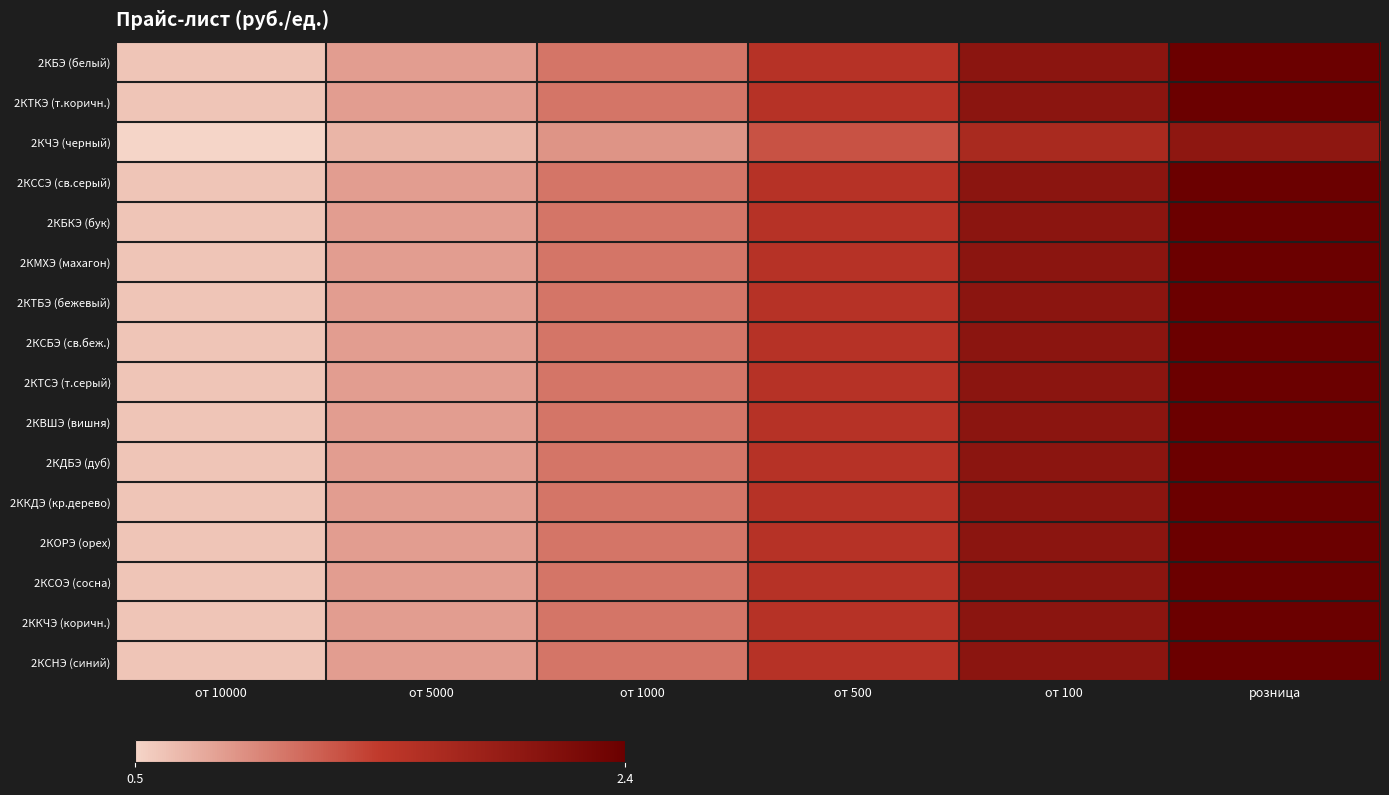

Reading left to right, list all the values displayed in this chart.

2КБЭ (белый): от 10000=0.6	от 5000=0.8	от 1000=1.1	от 500=1.6	от 100=2.0	розница=2.4
2КТКЭ (т.коричн.): от 10000=0.6	от 5000=0.8	от 1000=1.1	от 500=1.6	от 100=2.0	розница=2.4
2КЧЭ (черный): от 10000=0.5	от 5000=0.7	от 1000=0.9	от 500=1.3	от 100=1.7	розница=2.0
2КССЭ (св.серый): от 10000=0.6	от 5000=0.8	от 1000=1.1	от 500=1.6	от 100=2.0	розница=2.4
2КБКЭ (бук): от 10000=0.6	от 5000=0.8	от 1000=1.1	от 500=1.6	от 100=2.0	розница=2.4
2КМХЭ (махагон): от 10000=0.6	от 5000=0.8	от 1000=1.1	от 500=1.6	от 100=2.0	розница=2.4
2КТБЭ (бежевый): от 10000=0.6	от 5000=0.8	от 1000=1.1	от 500=1.6	от 100=2.0	розница=2.4
2КСБЭ (св.беж.): от 10000=0.6	от 5000=0.8	от 1000=1.1	от 500=1.6	от 100=2.0	розница=2.4
2КТСЭ (т.серый): от 10000=0.6	от 5000=0.8	от 1000=1.1	от 500=1.6	от 100=2.0	розница=2.4
2КВШЭ (вишня): от 10000=0.6	от 5000=0.8	от 1000=1.1	от 500=1.6	от 100=2.0	розница=2.4
2КДБЭ (дуб): от 10000=0.6	от 5000=0.8	от 1000=1.1	от 500=1.6	от 100=2.0	розница=2.4
2ККДЭ (кр.дерево): от 10000=0.6	от 5000=0.8	от 1000=1.1	от 500=1.6	от 100=2.0	розница=2.4
2КОРЭ (орех): от 10000=0.6	от 5000=0.8	от 1000=1.1	от 500=1.6	от 100=2.0	розница=2.4
2КСОЭ (сосна): от 10000=0.6	от 5000=0.8	от 1000=1.1	от 500=1.6	от 100=2.0	розница=2.4
2ККЧЭ (коричн.): от 10000=0.6	от 5000=0.8	от 1000=1.1	от 500=1.6	от 100=2.0	розница=2.4
2КСНЭ (синий): от 10000=0.6	от 5000=0.8	от 1000=1.1	от 500=1.6	от 100=2.0	розница=2.4